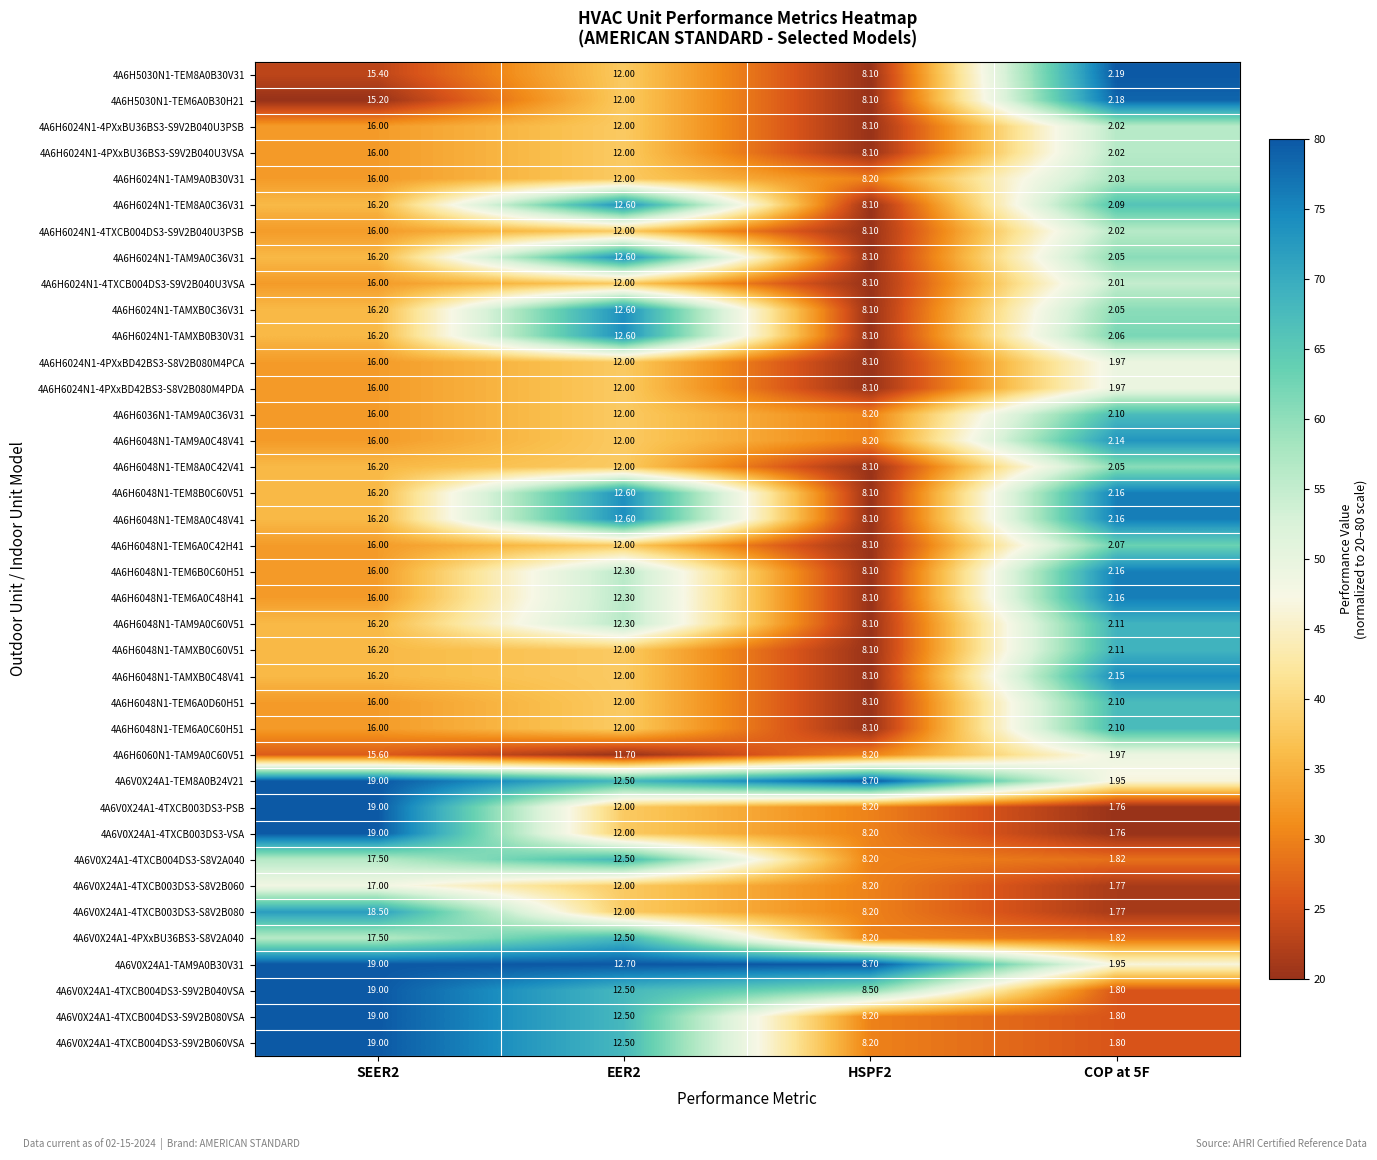

Is the value of 4A6H6048N1-TEM6A0C60H51 at EER2 greater than the value of 4A6V0X24A1-4TXCB004DS3-S9V2B060VSA at SEER2?

No